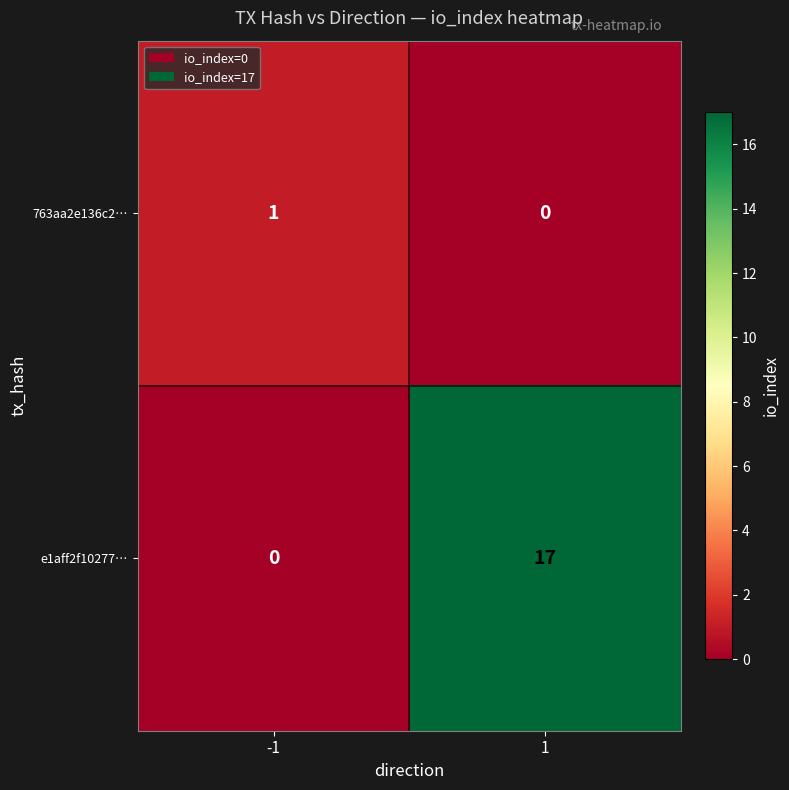

What is the greatest value displayed?

17